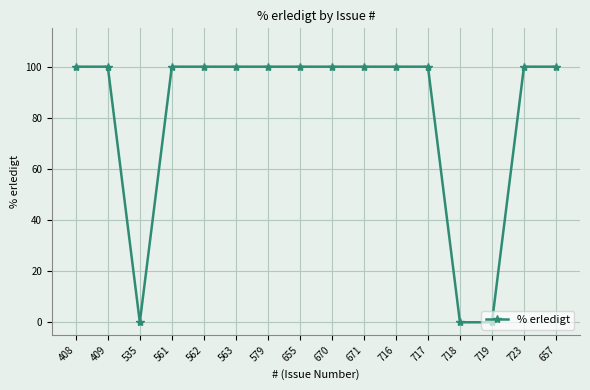

What is the sum of the values at 409 and 562?

200